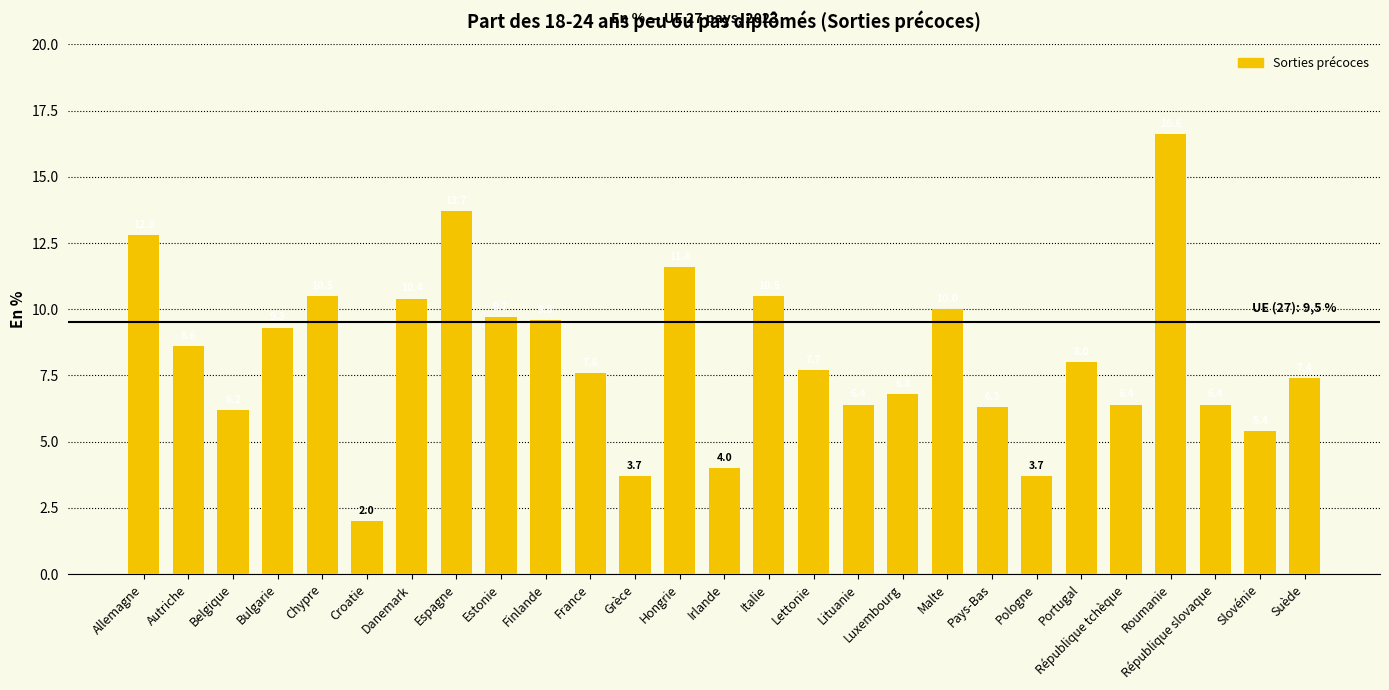

What is the label of the 9th bar from the left?

Estonie